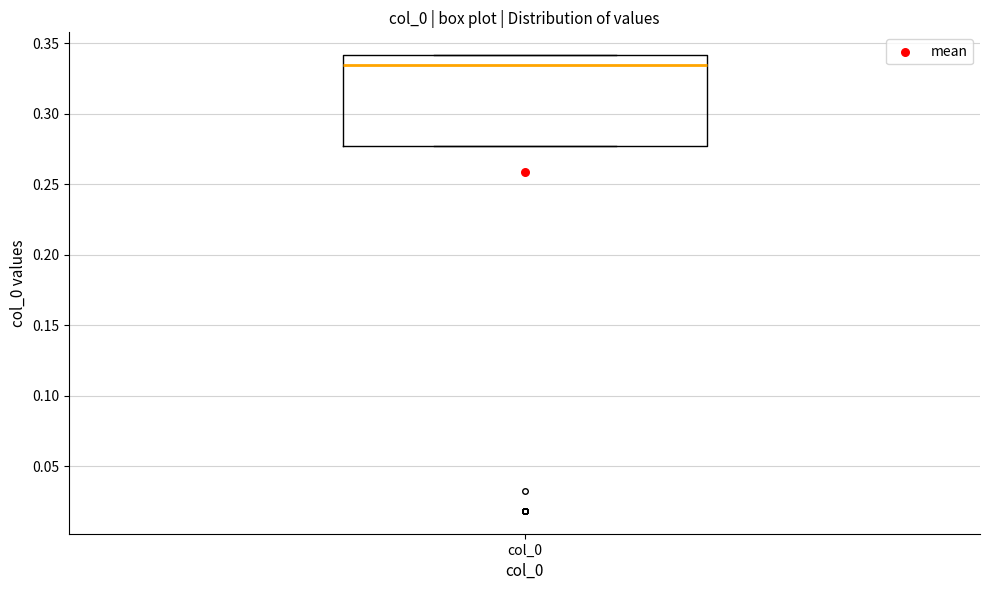

Where is the upper edge of the box for col_0 on the y-axis? The values are not printed on the chart, so give them approximately, as read against the axis.

0.340